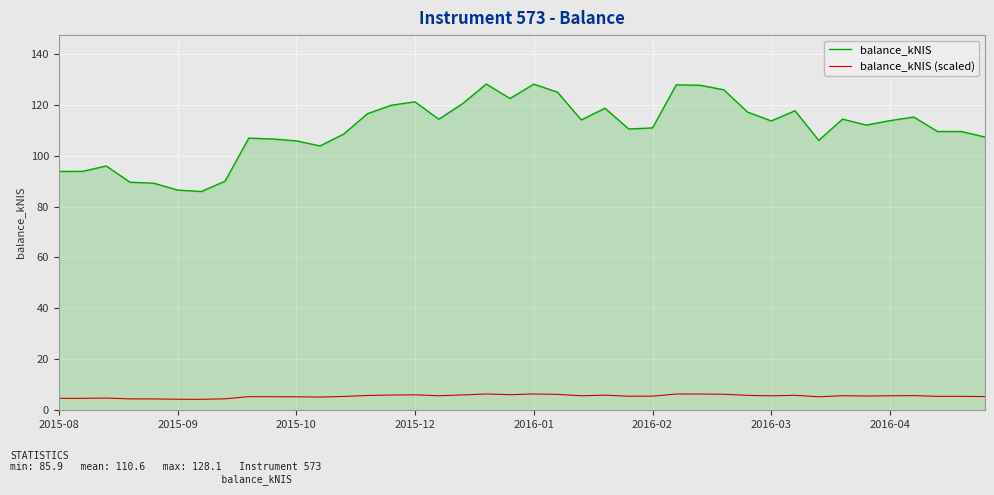

What is the difference between the maximum and minimum values in the balance_kNIS series?

42.2